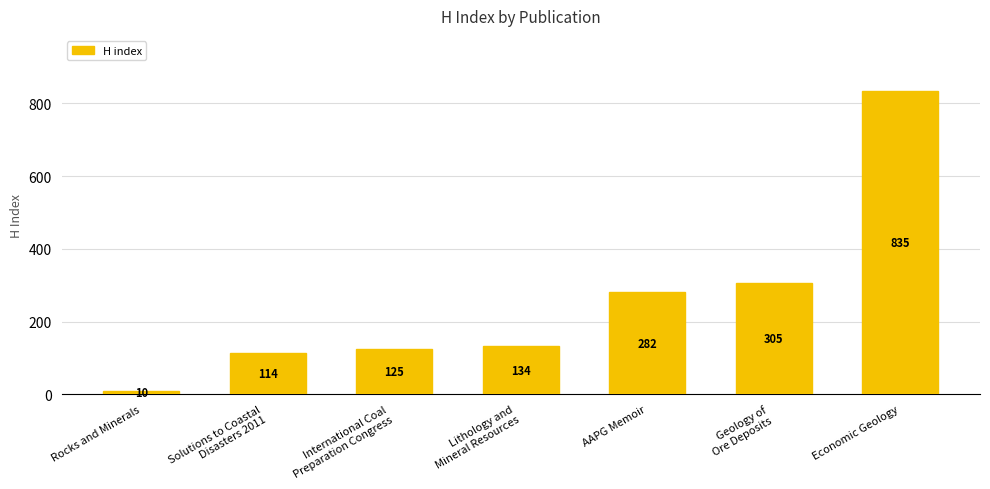

What is the difference between the second highest and second lowest values?

191